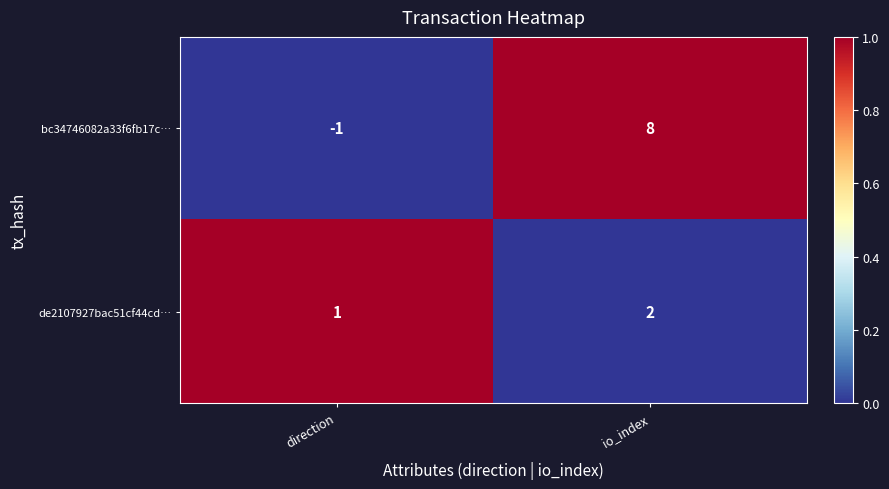

Where is bc34746082a33f6fb17c… nearest to the value 3?

direction